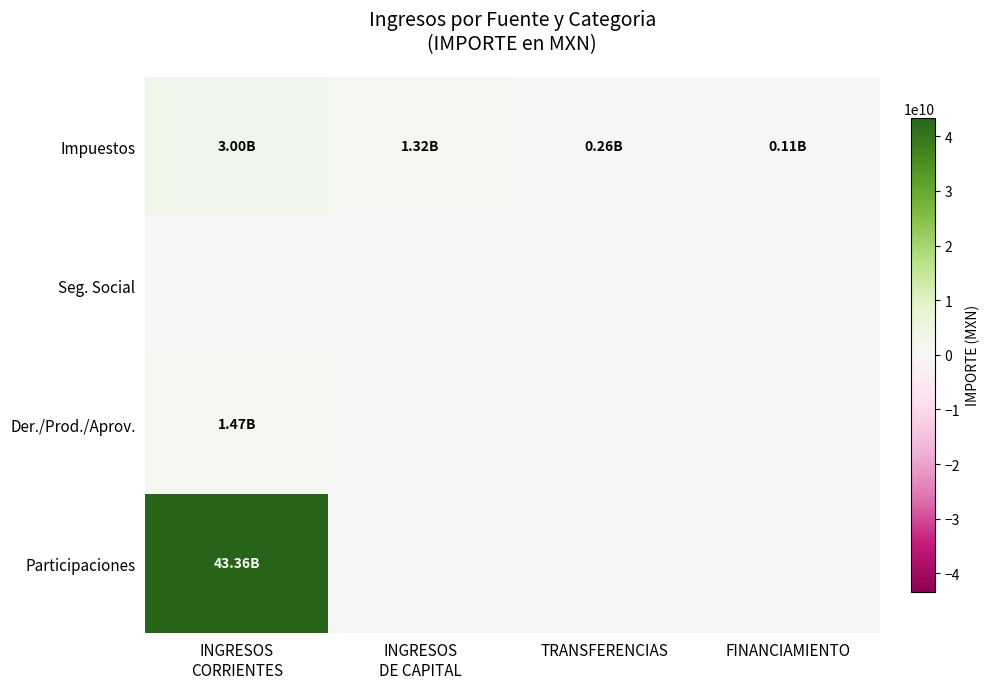

Which series has the largest total across all categories?

Participaciones